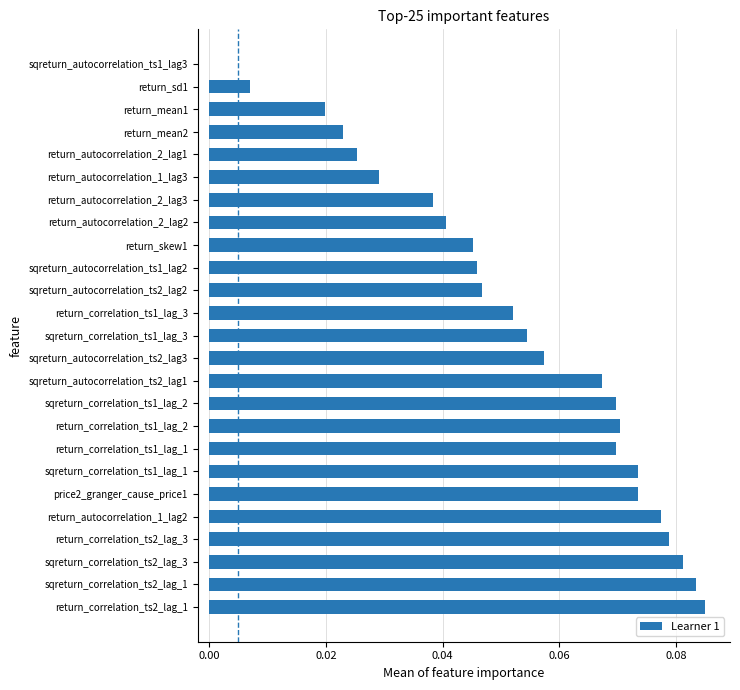

What is the sum of all values?

1.3